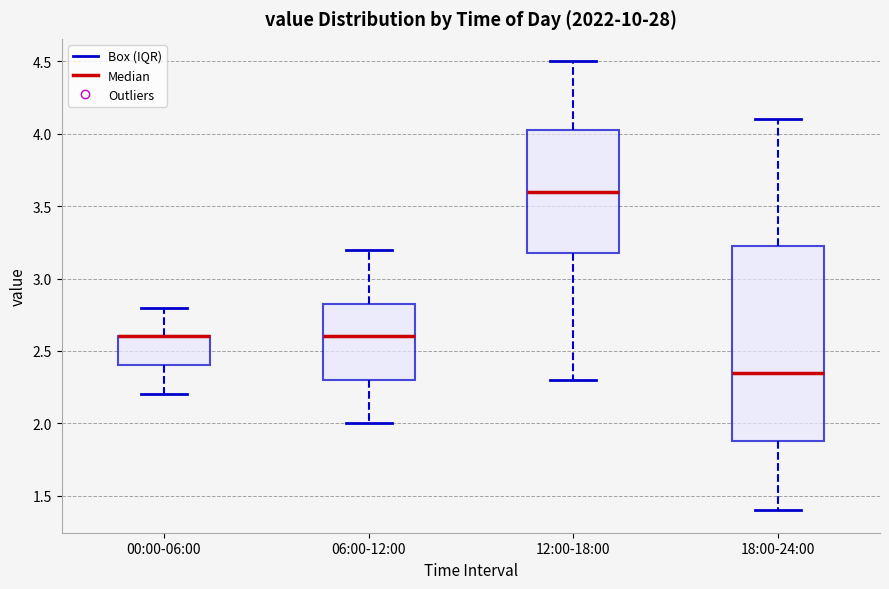

Reading left to right, read every box against the y-axis: the position of its median line, the range the box covers, and the ends of its whiskers. The values are not printed on the chart, so give them approximately, as read against the axis.

00:00-06:00: median 2.60 (drawn on the box's upper edge), box 2.40 to 2.60, whiskers 2.20 to 2.80
06:00-12:00: median 2.60, box 2.30 to 2.85, whiskers 2.00 to 3.20
12:00-18:00: median 3.60, box 3.20 to 4.05, whiskers 2.30 to 4.50
18:00-24:00: median 2.35, box 1.90 to 3.25, whiskers 1.40 to 4.10